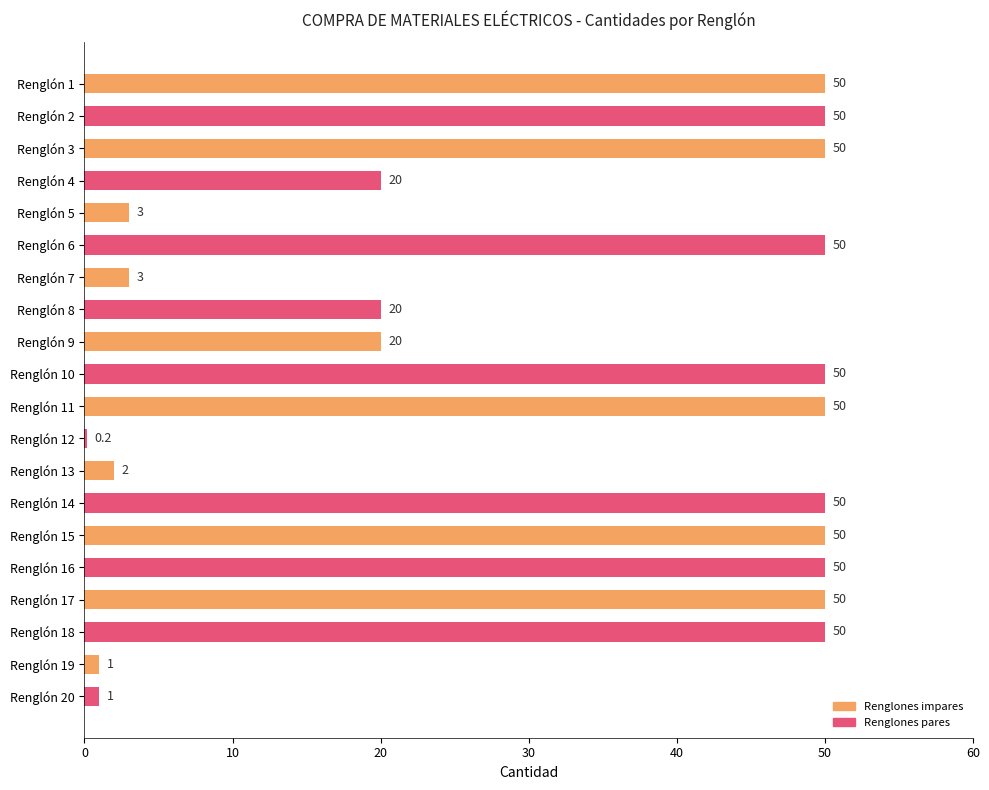

Reading top to bottom, transcribe all the data shown in this chart.

50.0	50.0	50.0	20.0	3.0	50.0	3.0	20.0	20.0	50.0	50.0	0.2	2.0	50.0	50.0	50.0	50.0	50.0	1.0	1.0